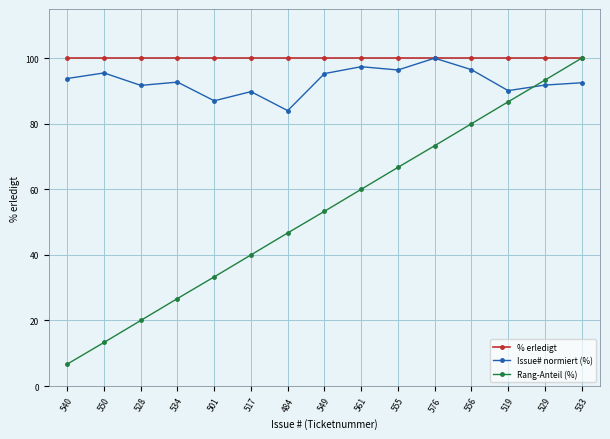

Which series ends up on top after the final intersection of Rang-Anteil (%) and Issue# normiert (%)?

Rang-Anteil (%)